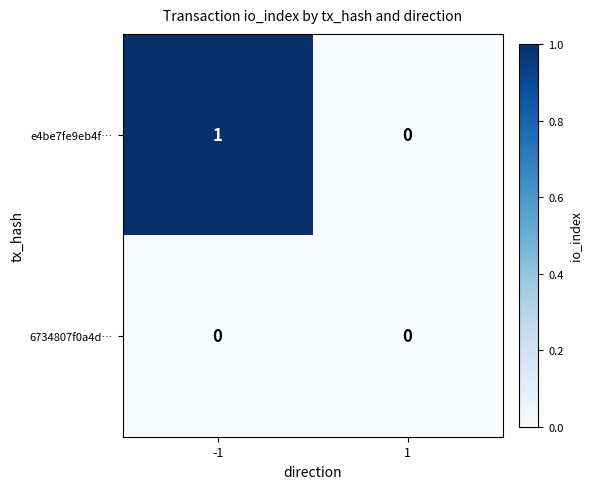

Which series has the largest total across all categories?

e4be7fe9eb4f…